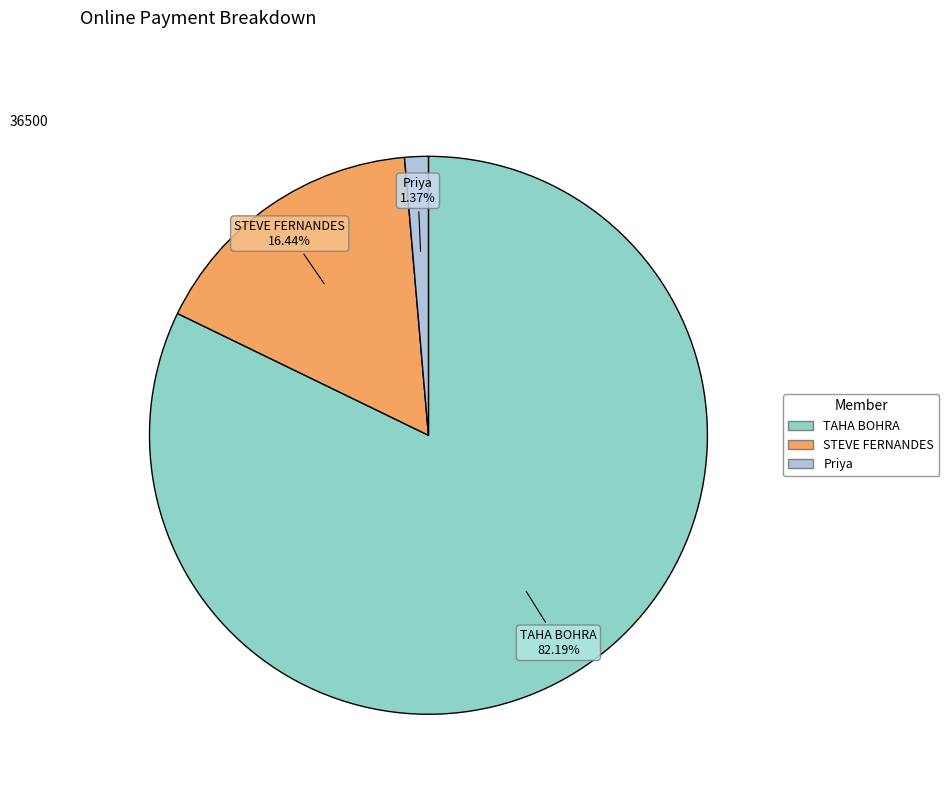

Is there a majority slice in this chart?

Yes